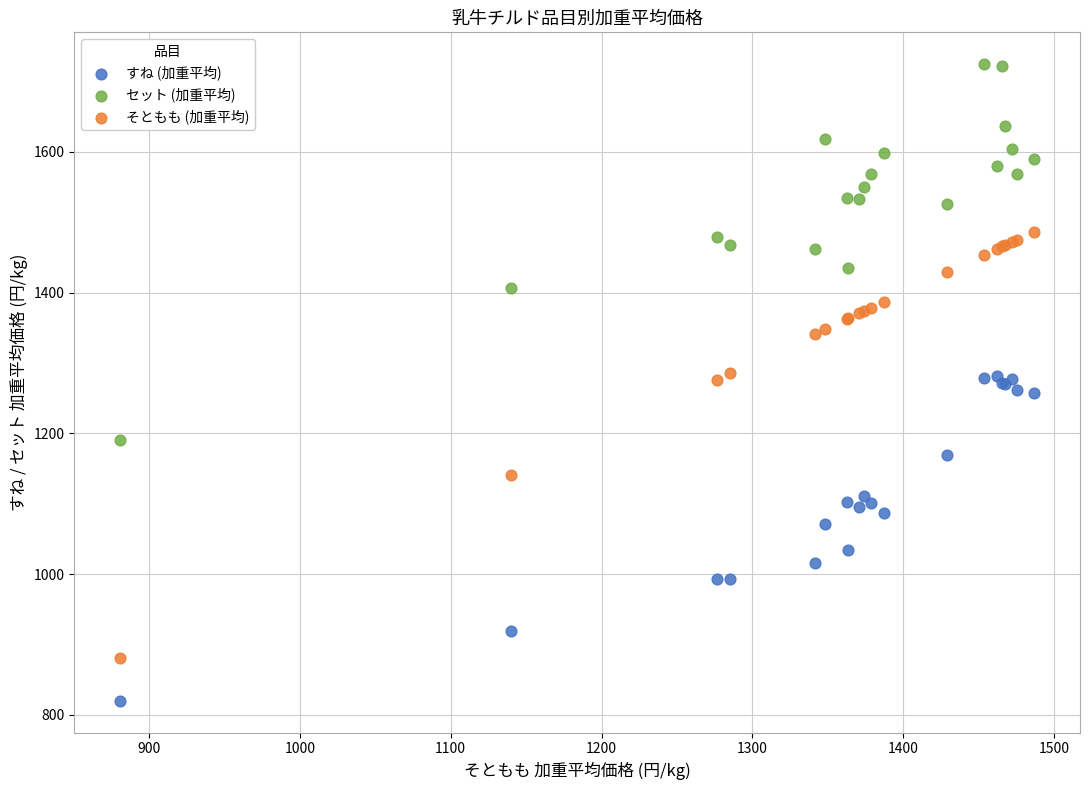

What are all the series names shown in the legend?

すね (加重平均), セット (加重平均), そともも (加重平均)